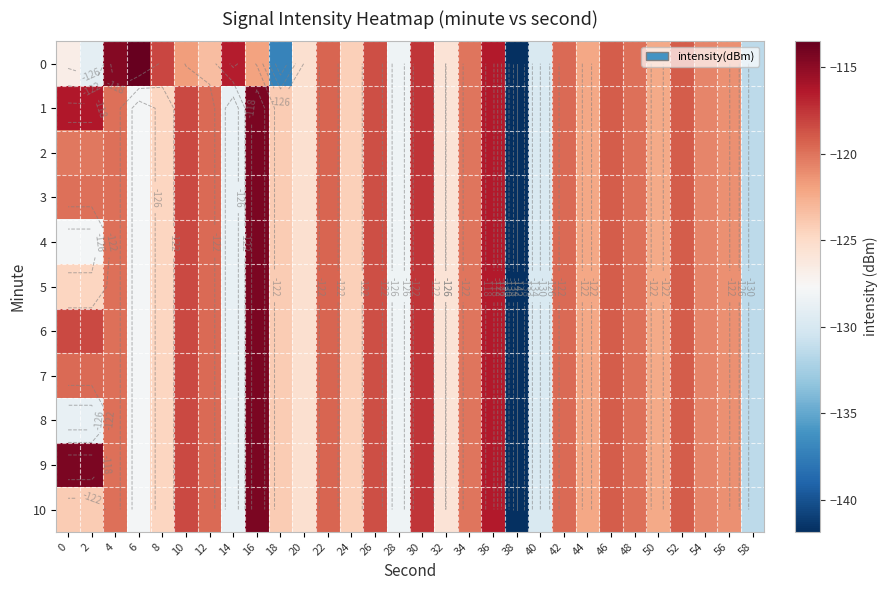

What is the total value across all series at 24?

-1367.1